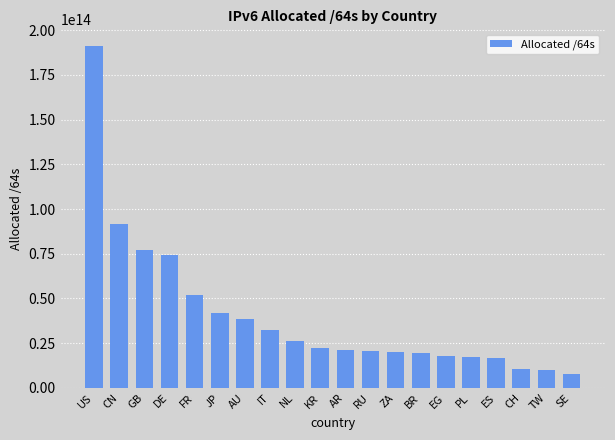

Count the number of categories in the chart.

20